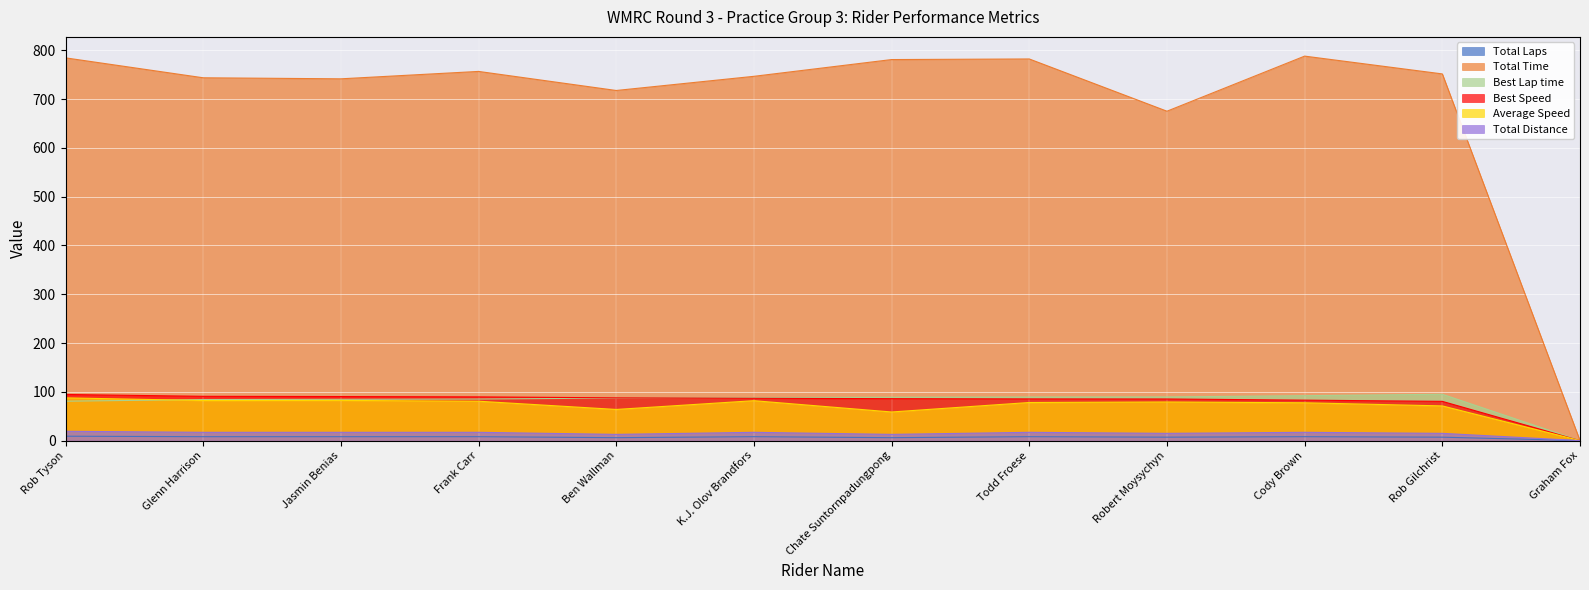

What is the label of the 8th point from the right?

Ben Wallman